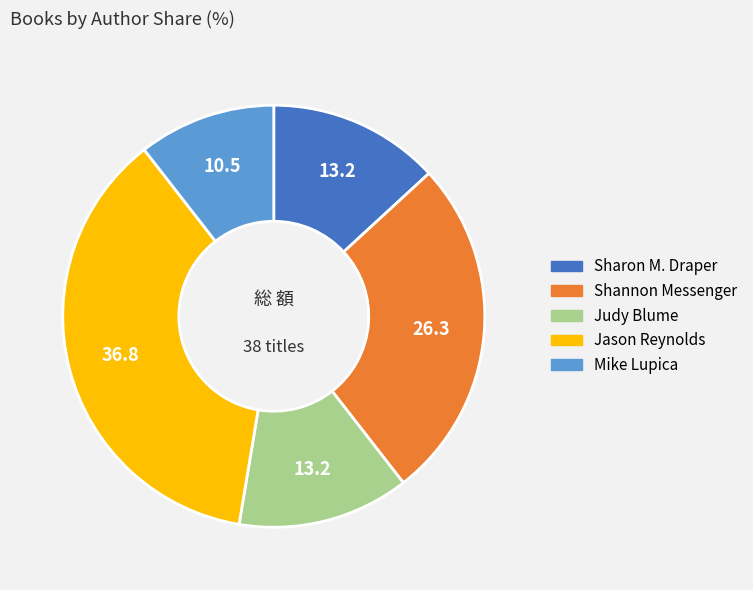

Is there any slice that represents more than half of the pie?

No